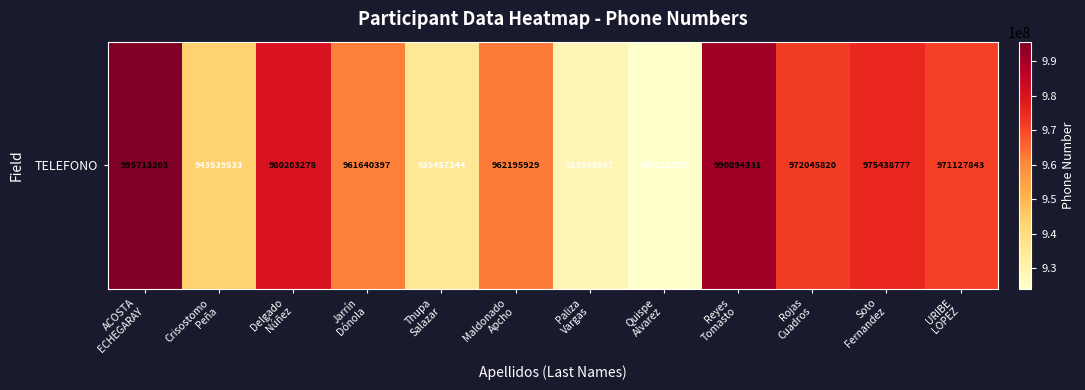

The value at Maldonado
Apcho is 962195929. True or false?

True